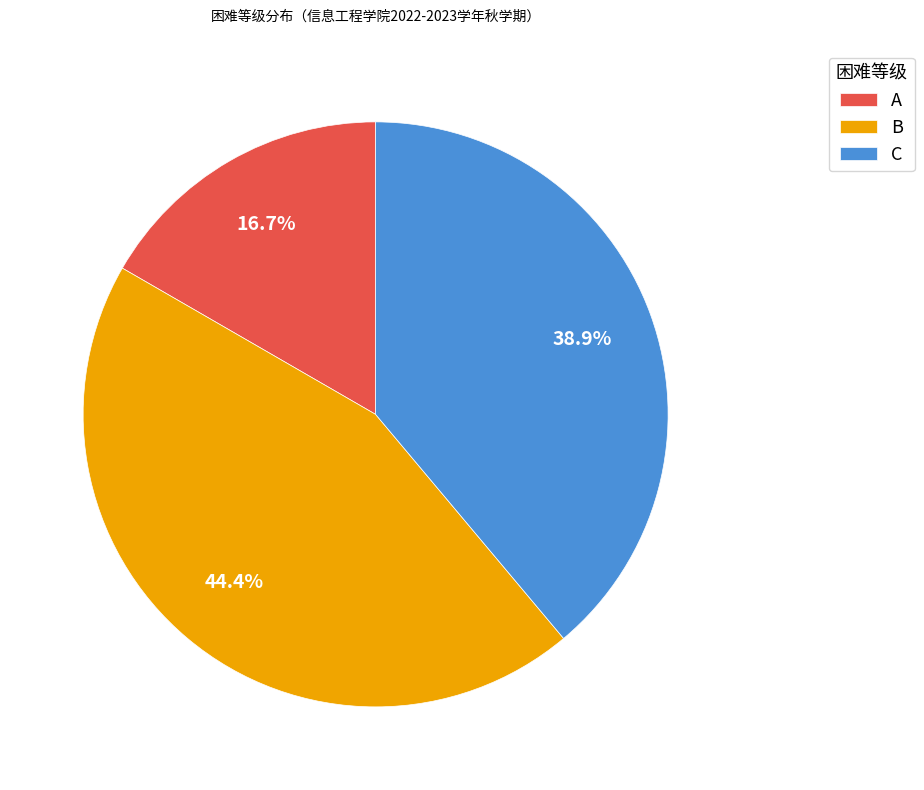

Rank the categories by value from lowest to highest.

A, C, B